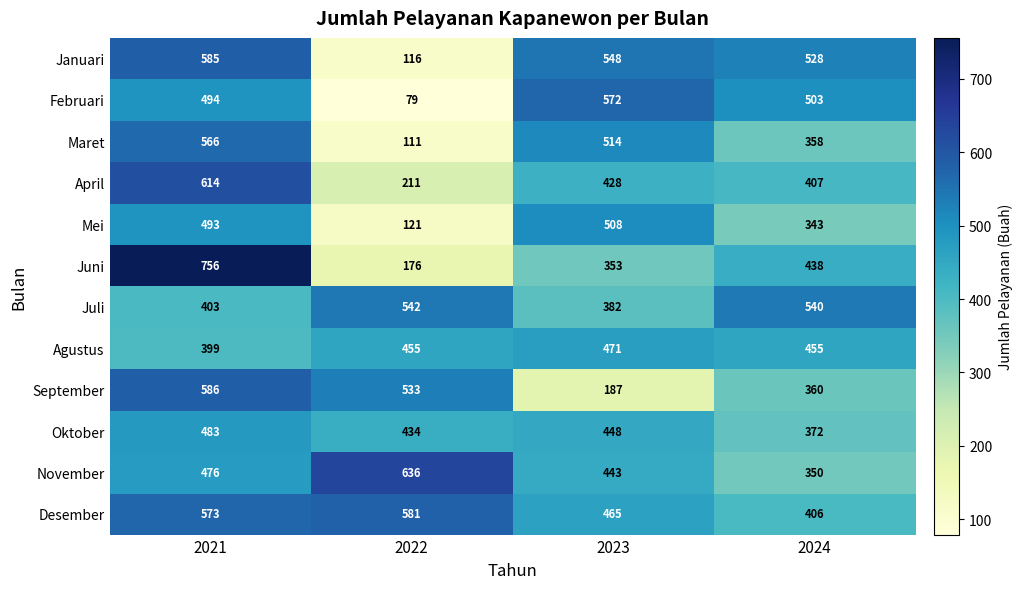

At which category is the sum across all series the highest?

2021